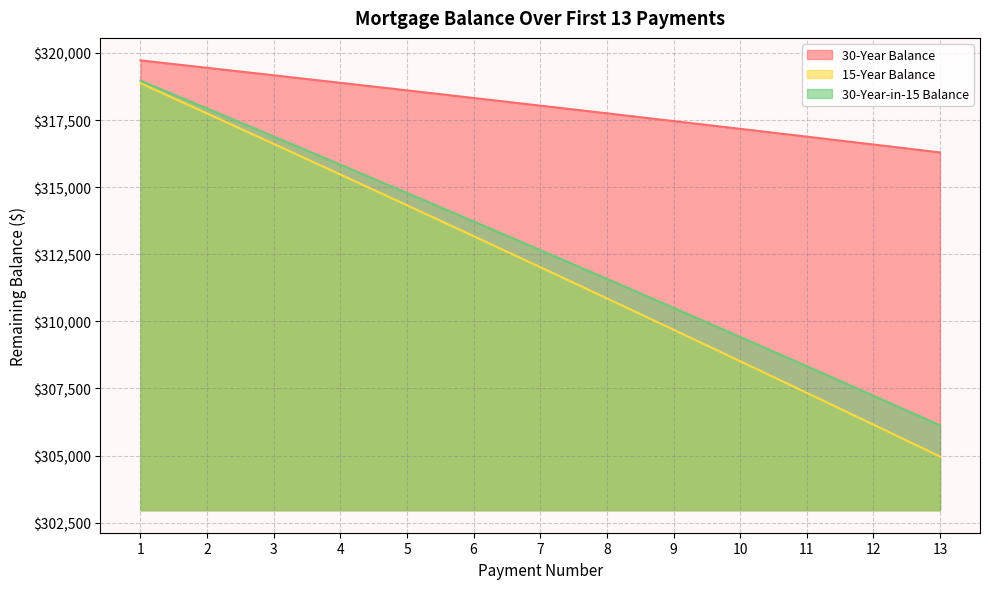

What is the minimum value for 30-Year Balance?

316294.9